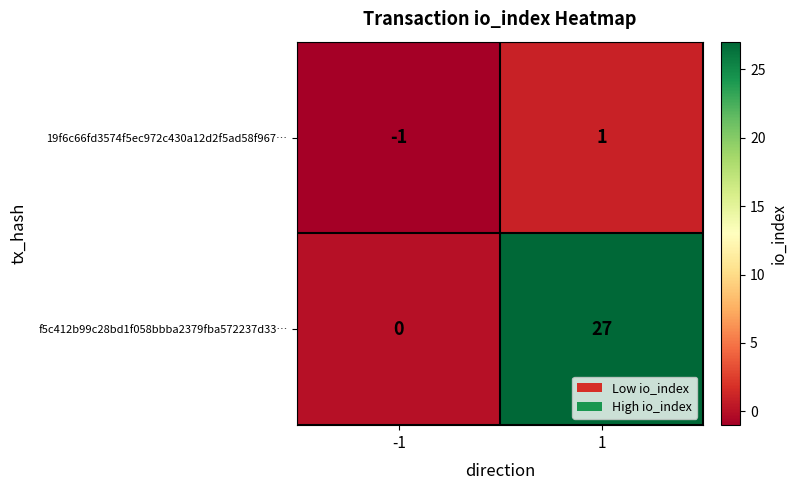

What is the highest value of the f5c412b99c28bd1f058bbba2379fba572237d33… series?

27